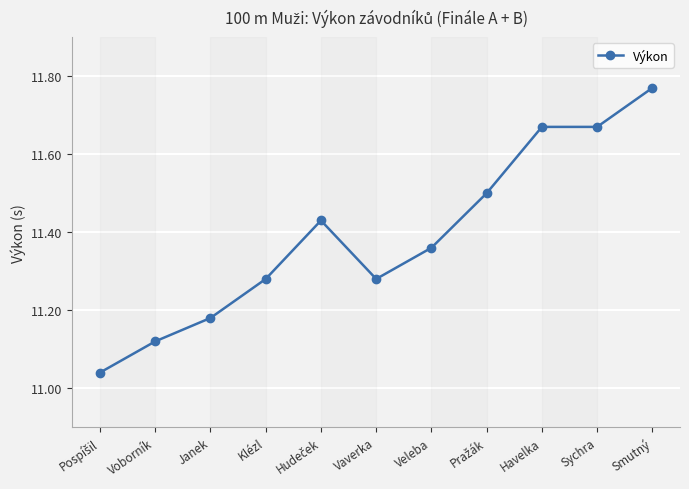

The value at Veleba is 5.9. True or false?

False